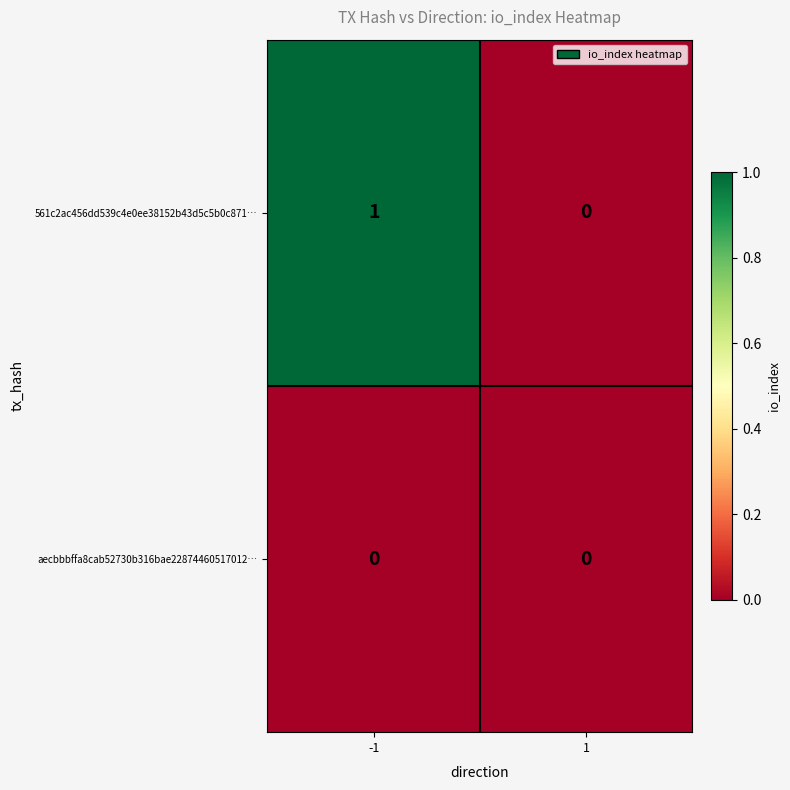

List the series in order of their overall mean, highest first.

561c2ac456dd539c4e0ee38152b43d5c5b0c871…, aecbbbffa8cab52730b316bae22874460517012…